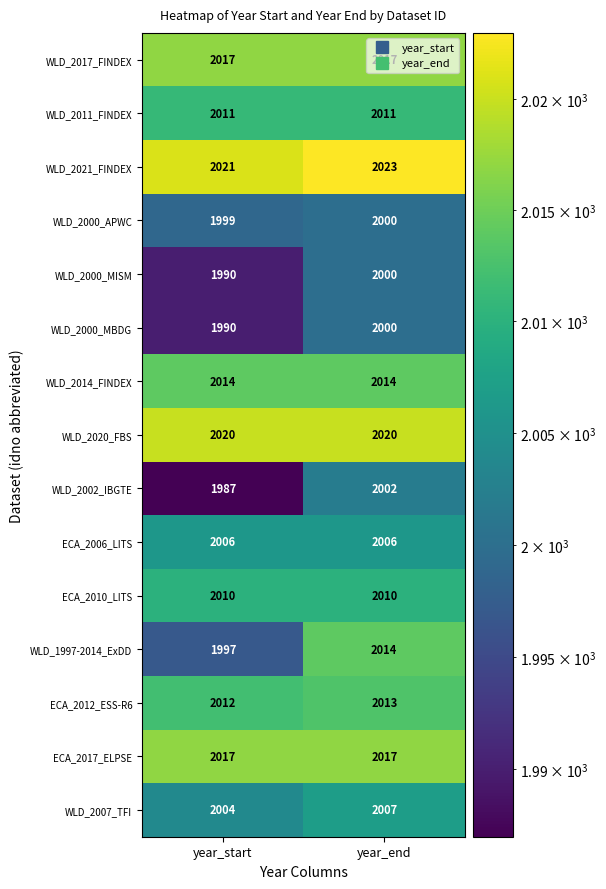

Is it true that WLD_2000_MBDG equals 3036 at year_start?

False